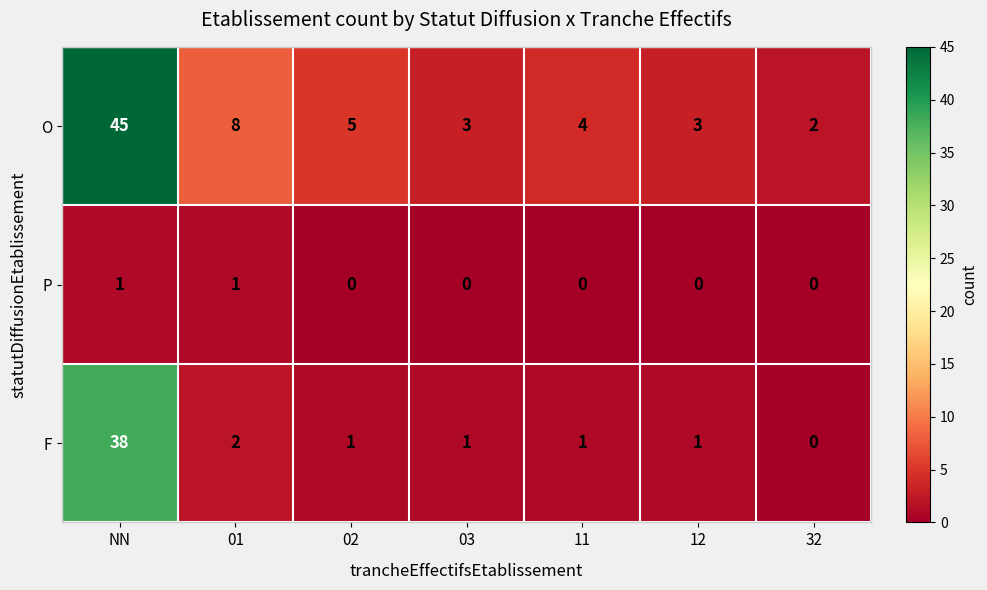

At which category is the sum across all series the highest?

NN